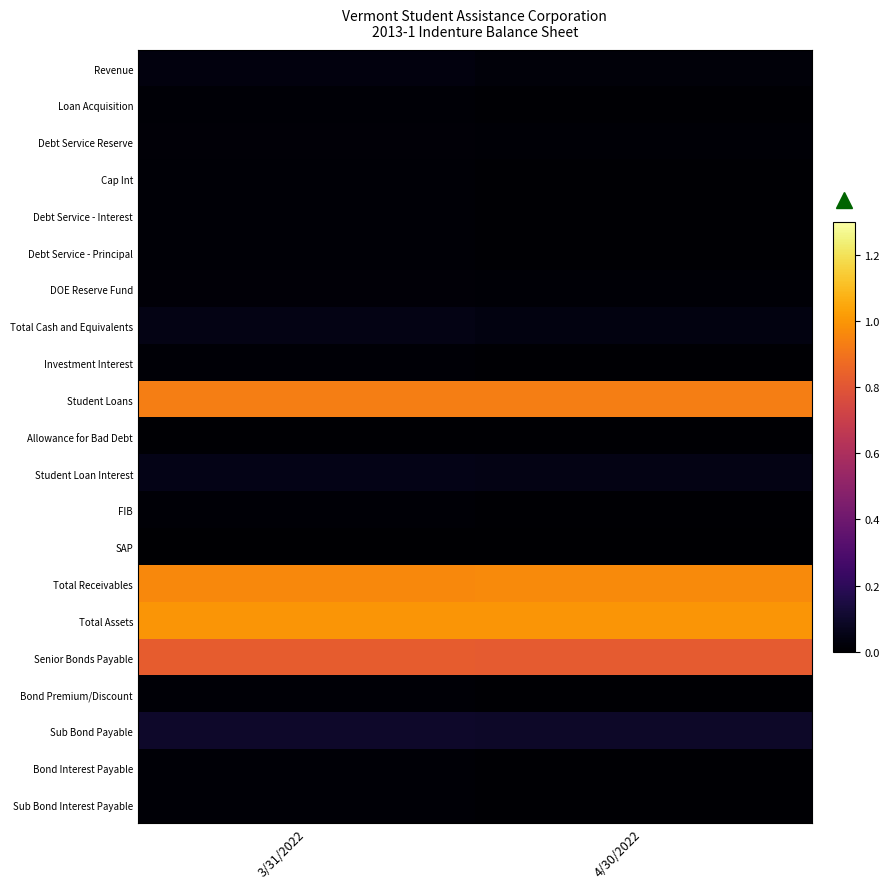

Reading left to right, list all the values displayed in this chart.

Revenue: 3/31/2022=0.0	4/30/2022=0.0
Loan Acquisition: 3/31/2022=0.0	4/30/2022=0.0
Debt Service Reserve: 3/31/2022=0.0	4/30/2022=0.0
Cap Int: 3/31/2022=0.0	4/30/2022=0.0
Debt Service - Interest: 3/31/2022=0.0	4/30/2022=0.0
Debt Service - Principal: 3/31/2022=0.0	4/30/2022=0.0
DOE Reserve Fund: 3/31/2022=0.0	4/30/2022=0.0
Total Cash and Equivalents: 3/31/2022=0.1	4/30/2022=0.0
Investment Interest: 3/31/2022=0.0	4/30/2022=0.0
Student Loans: 3/31/2022=0.9	4/30/2022=0.9
Allowance for Bad Debt: 3/31/2022=0.0	4/30/2022=0.0
Student Loan Interest: 3/31/2022=0.1	4/30/2022=0.1
FIB: 3/31/2022=0.0	4/30/2022=0.0
SAP: 3/31/2022=0.0	4/30/2022=0.0
Total Receivables: 3/31/2022=1.0	4/30/2022=1.0
Total Assets: 3/31/2022=1.0	4/30/2022=1.0
Senior Bonds Payable: 3/31/2022=0.8	4/30/2022=0.8
Bond Premium/Discount: 3/31/2022=0.0	4/30/2022=0.0
Sub Bond Payable: 3/31/2022=0.1	4/30/2022=0.1
Bond Interest Payable: 3/31/2022=0.0	4/30/2022=0.0
Sub Bond Interest Payable: 3/31/2022=0.0	4/30/2022=0.0